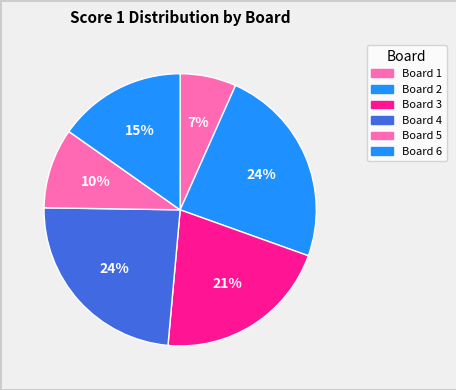

What is the ratio of the value at Board 2 to the value at Board 6?

1.6